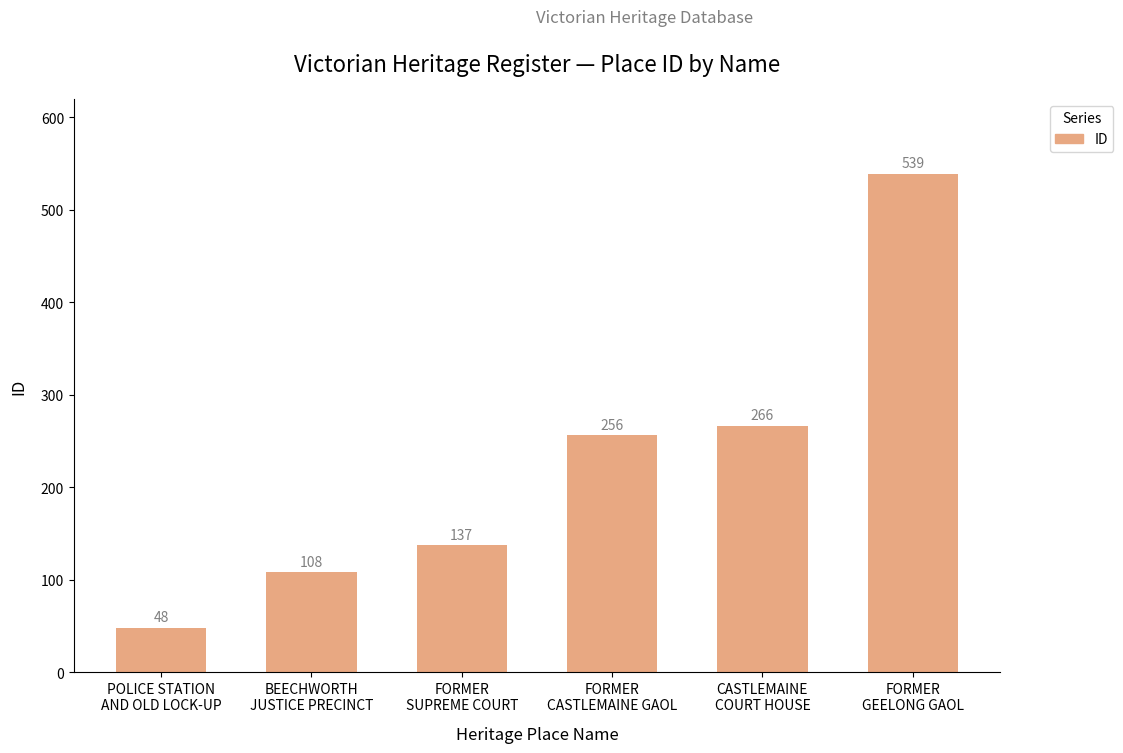

What is the smallest value displayed?

48